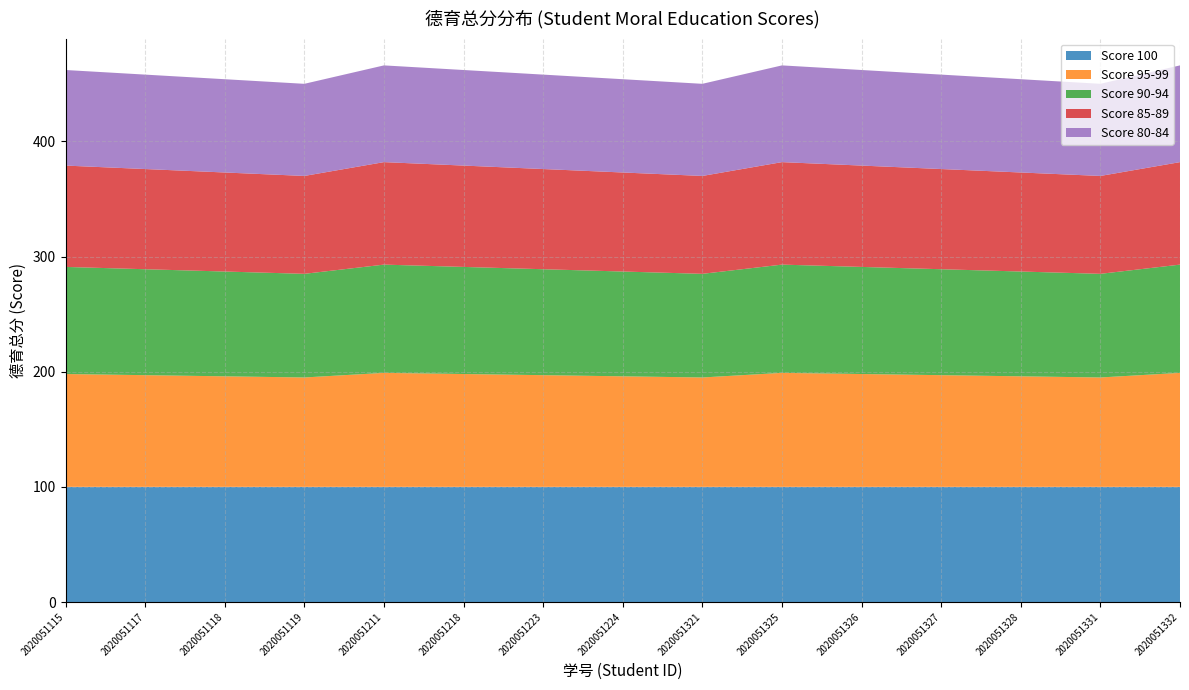

Reading left to right, extract all data points from this chart.

Score 100: 100	100	100	100	100	100	100	100	100	100	100	100	100	100	100
Score 95-99: 98	97	96	95	99	98	97	96	95	99	98	97	96	95	99
Score 90-94: 93	92	91	90	94	93	92	91	90	94	93	92	91	90	94
Score 85-89: 88	87	86	85	89	88	87	86	85	89	88	87	86	85	89
Score 80-84: 83	82	81	80	84	83	82	81	80	84	83	82	81	80	84